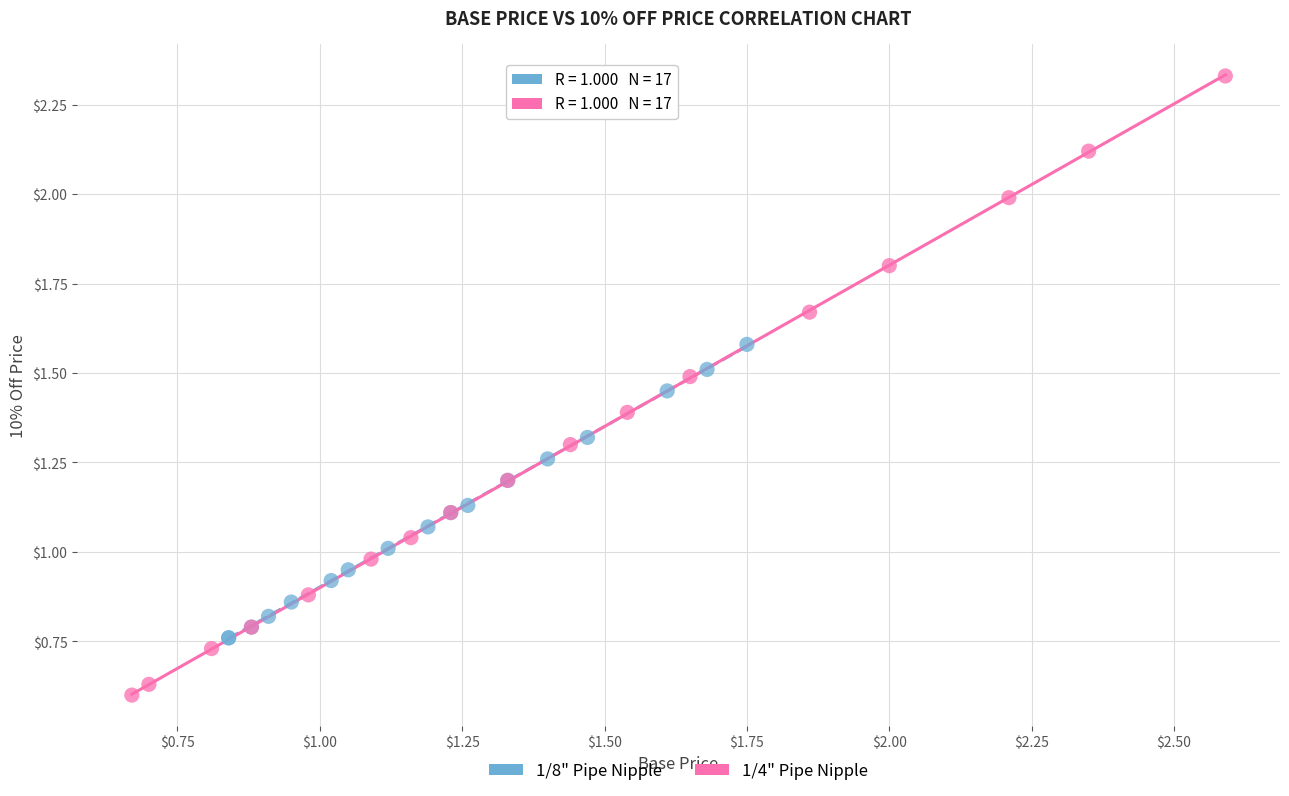

Which series has the largest Y range (max minus min)?

1/4" Pipe Nipple